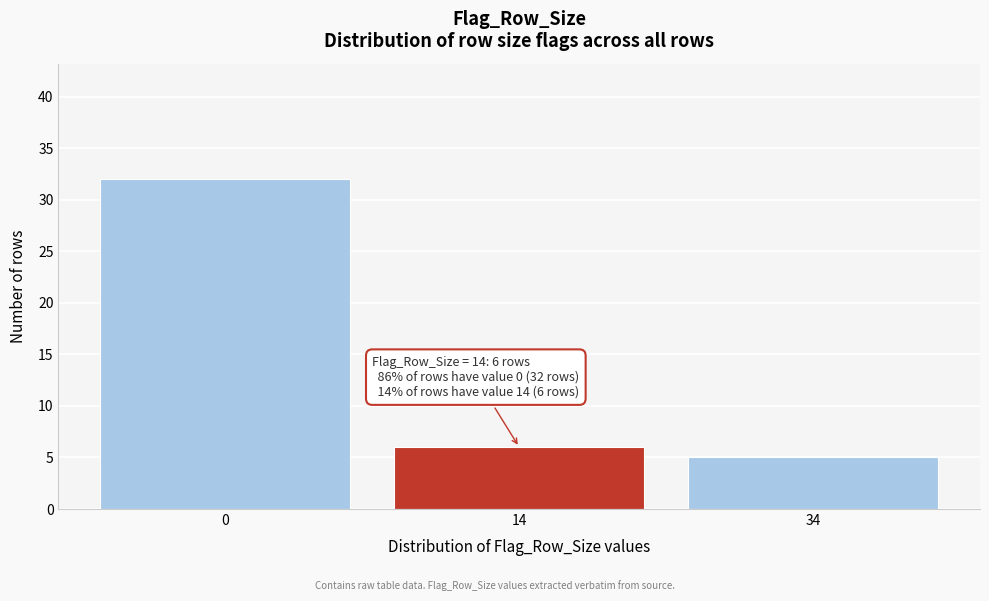

Reading left to right, transcribe all the data shown in this chart.

32	6	5